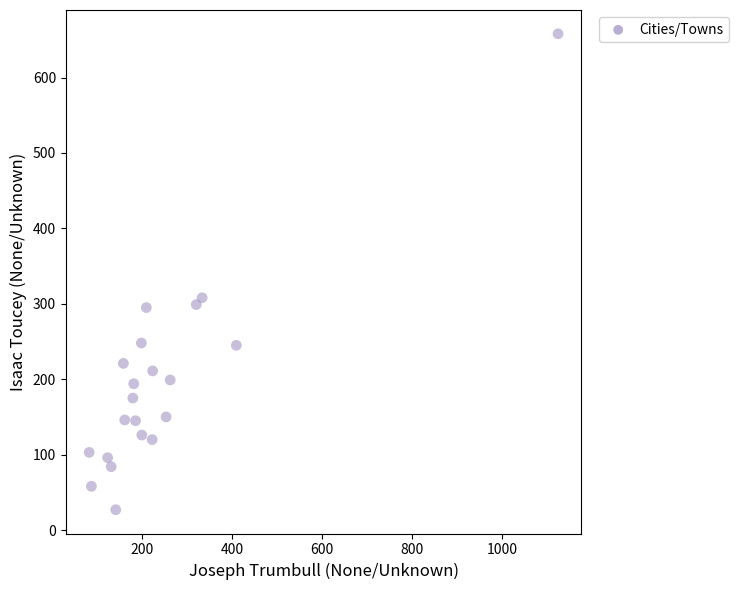

What Y value in the scatter plot is closest to 342?

308